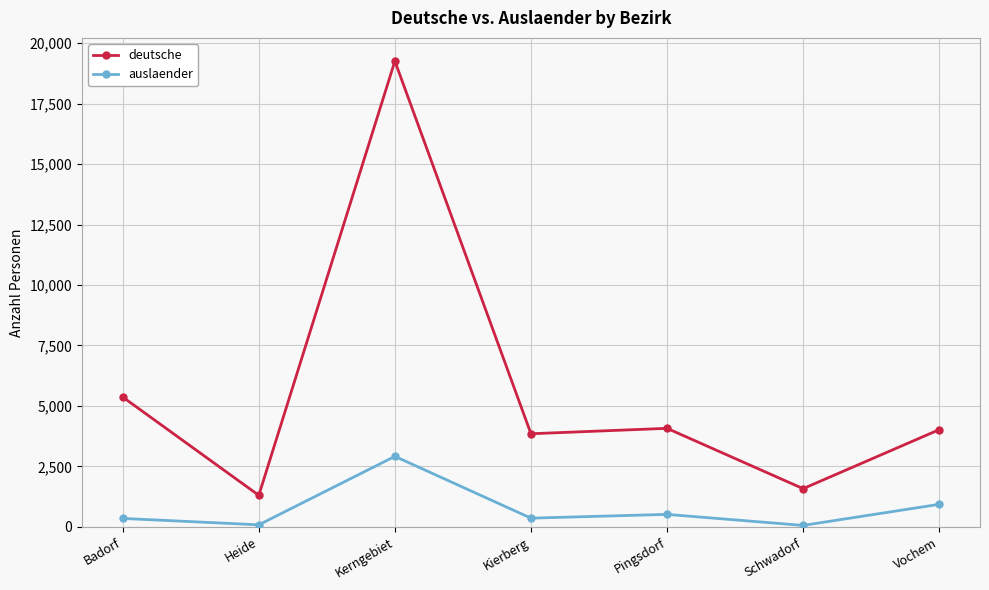

Which category has the lowest value in the deutsche series?

Heide